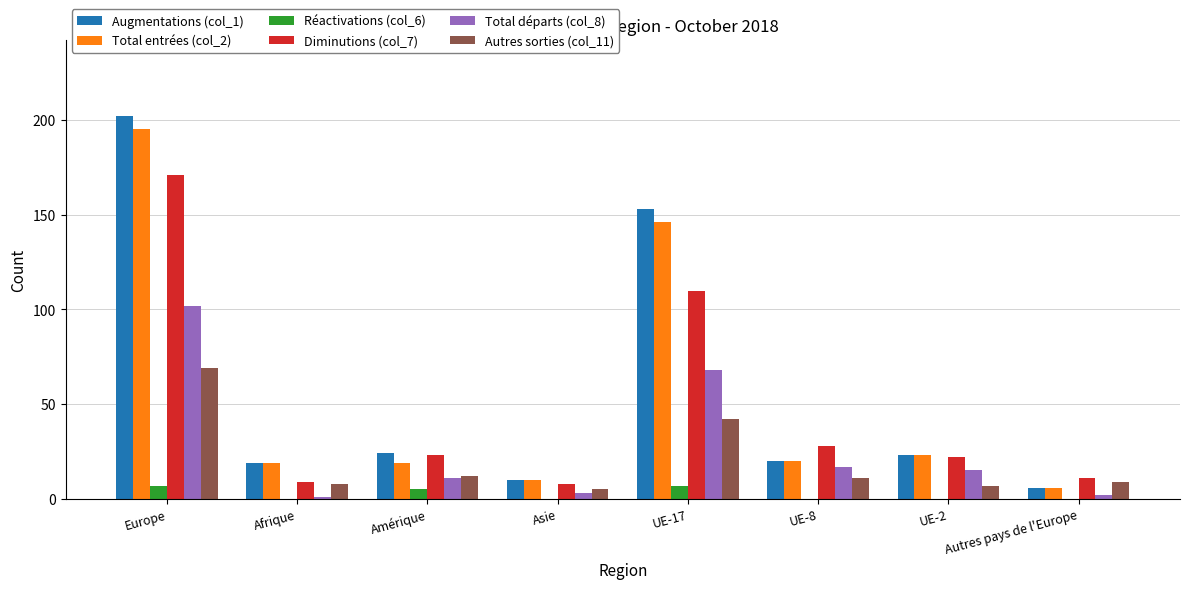

True or false: Autres sorties (col_11) has a value of 105 at Europe.

False